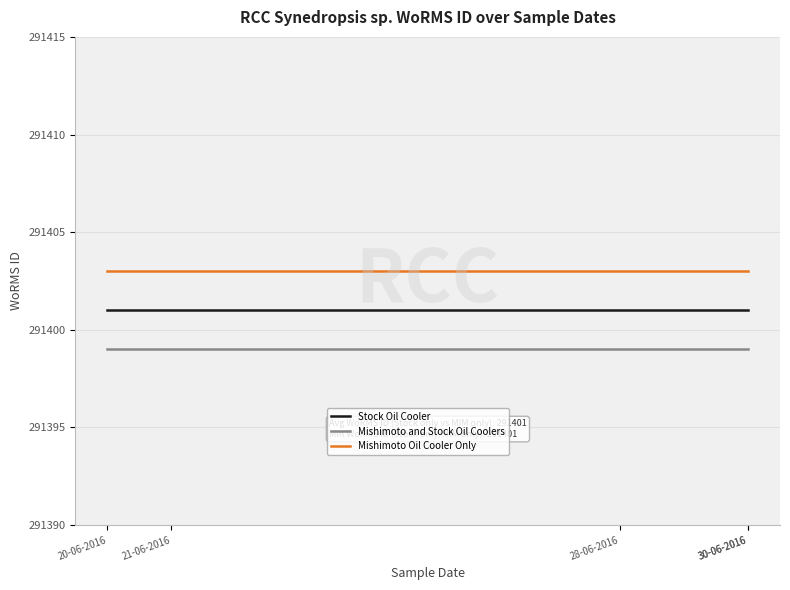

True or false: Mishimoto and Stock Oil Coolers and Mishimoto Oil Cooler Only intersect in this chart.

False